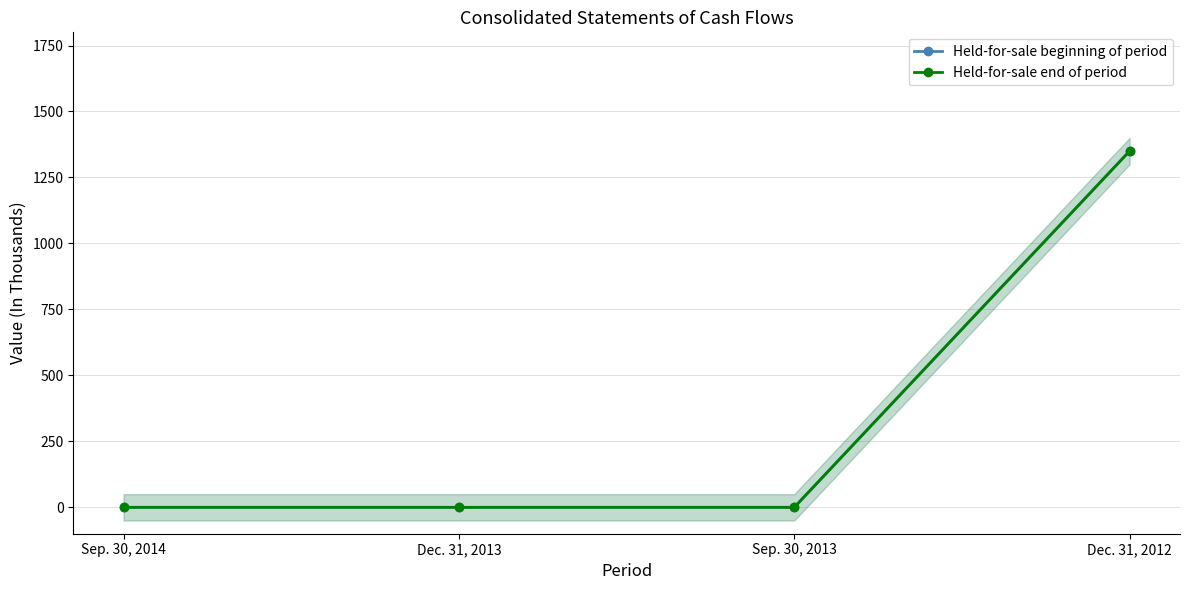

List the series in order of their peak value, lowest first.

Held-for-sale beginning of period, Held-for-sale end of period